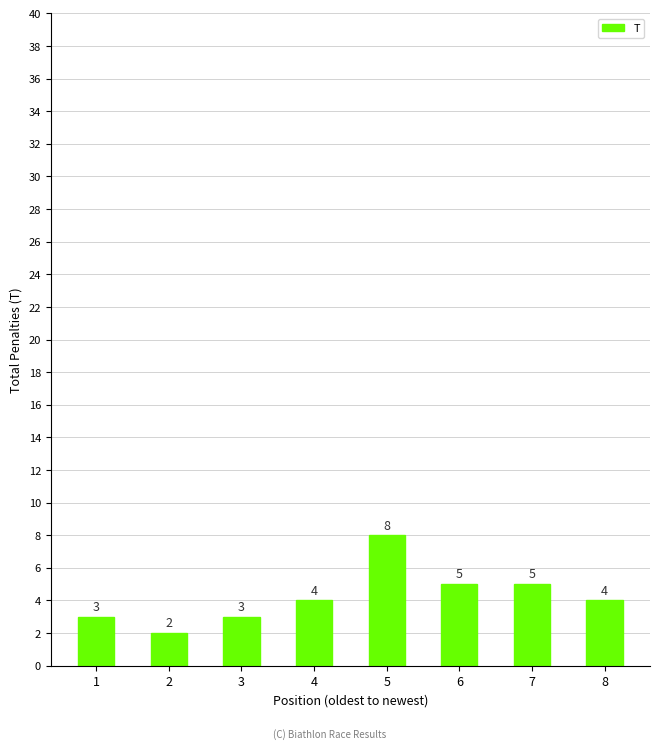

What is the change in value from 1 to 4?

+1